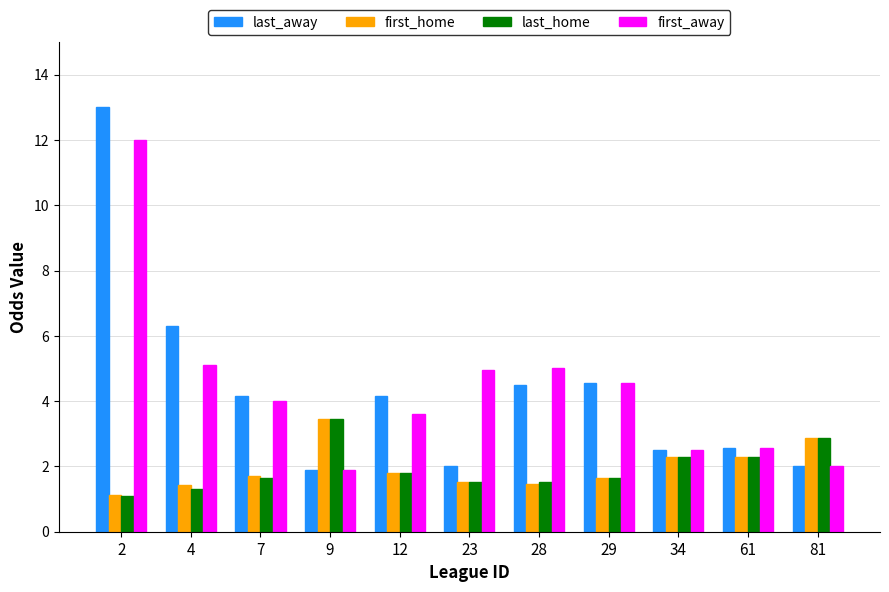

What value does the first_home series have at 7?

1.7